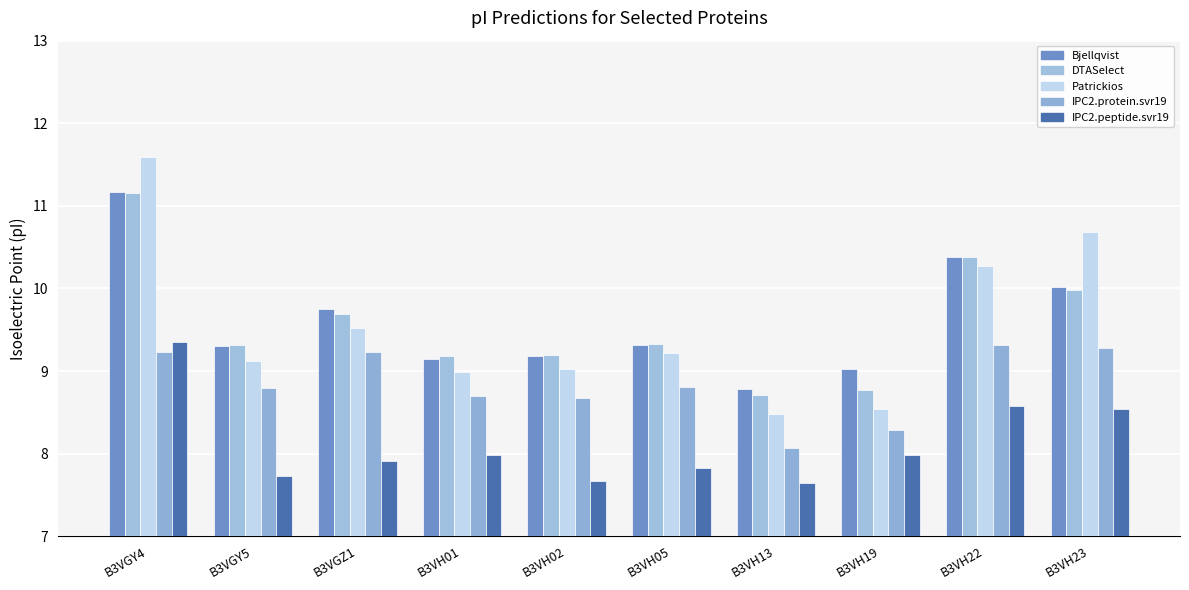

What is the minimum value shown in the chart?

7.6